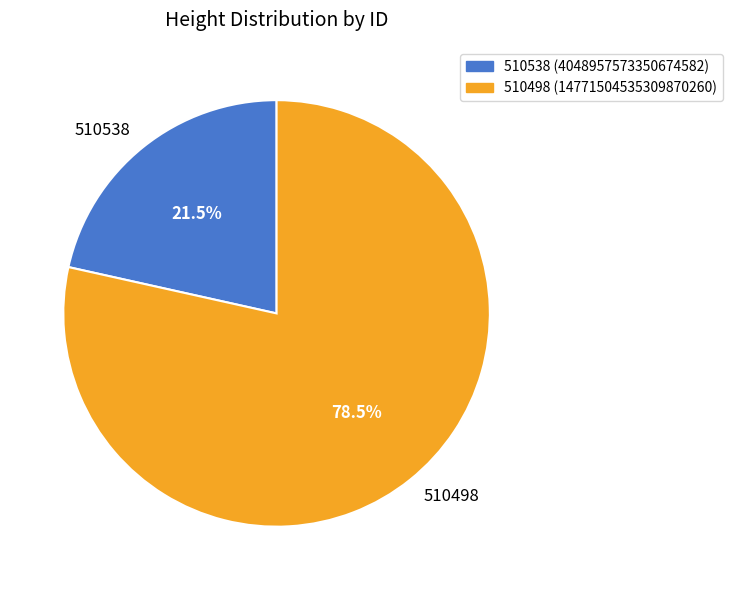

Count the number of slices in the pie.

2